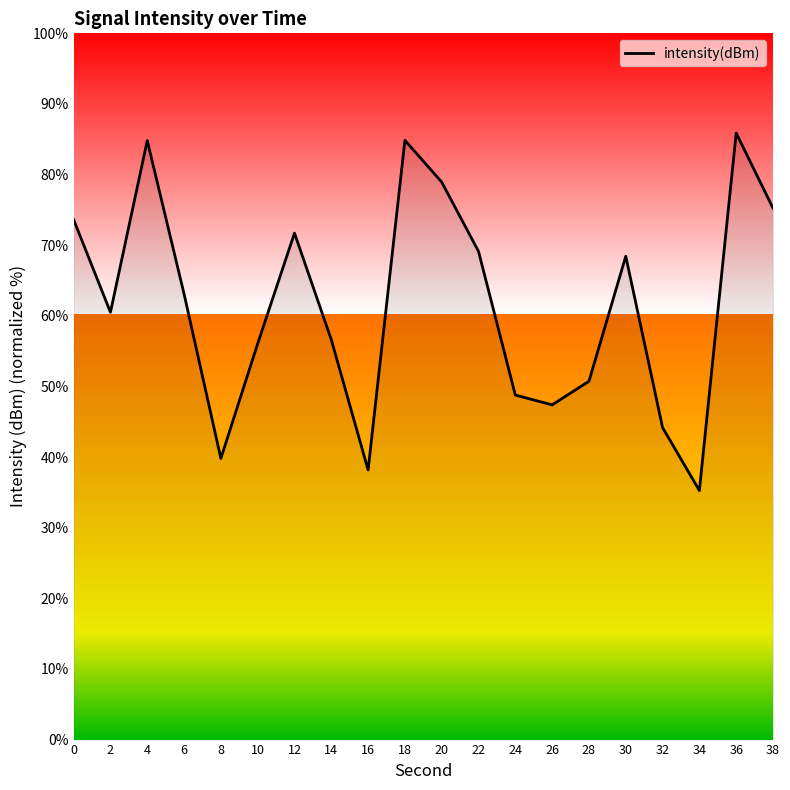

What is the change in value from 34 to 38?

+40.0